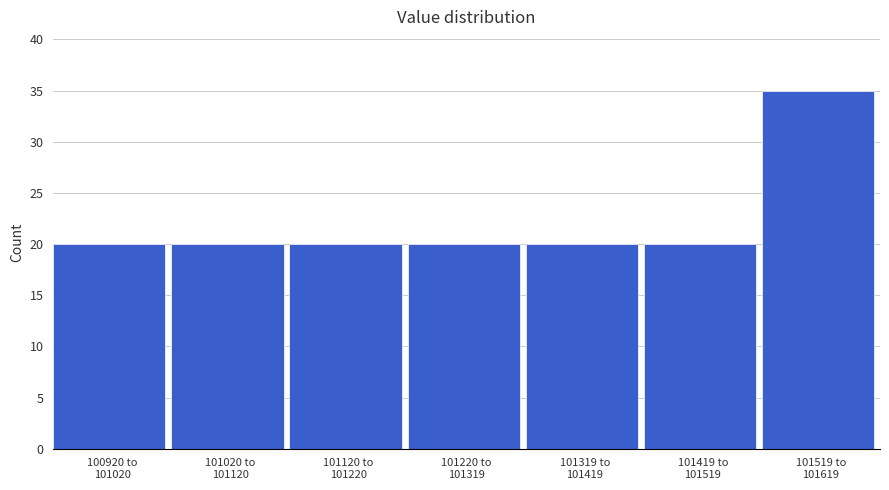

Reading right to left, list all the values displayed in this chart.

35	20	20	20	20	20	20